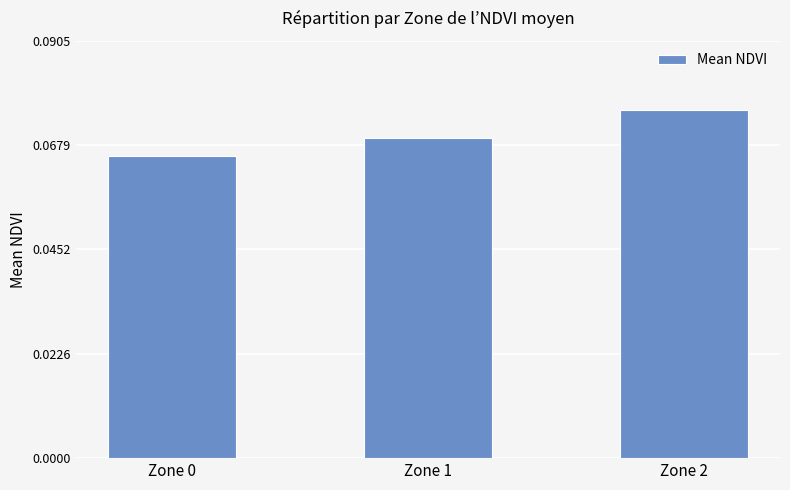

Does the chart contain stacked bars?

No